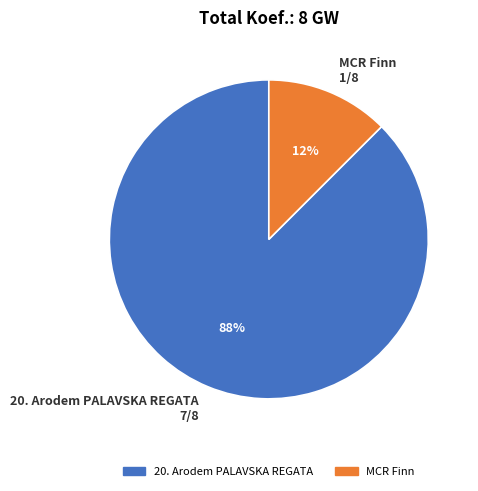

What is the largest slice in the pie chart?

20. Arodem PALAVSKA REGATA 7/8